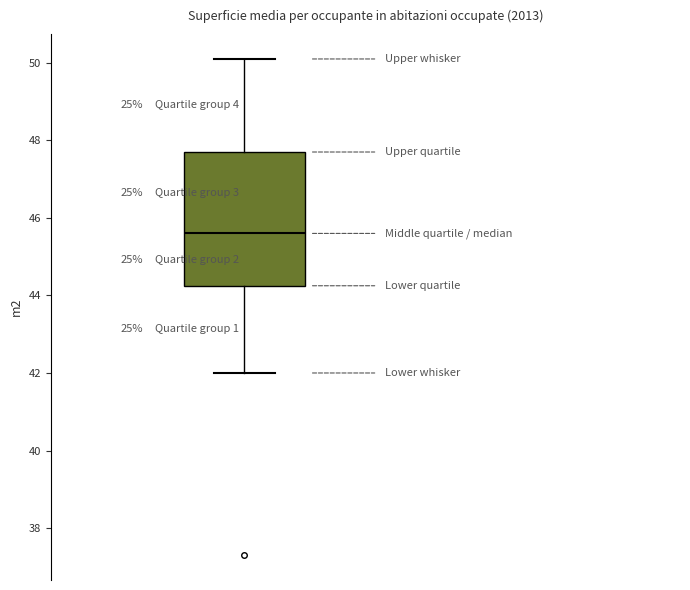

Where does the upper whisker of the box end on the y-axis? The values are not printed on the chart, so give them approximately, as read against the axis.

50.2